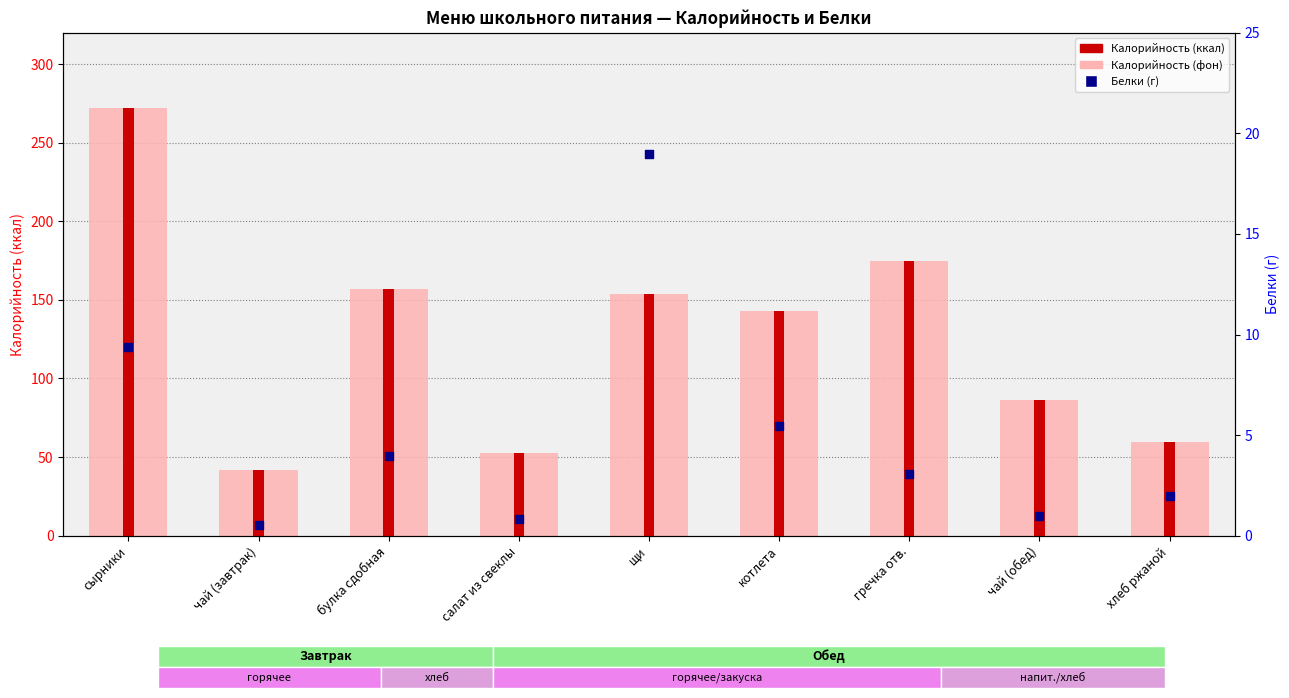

Which series has the widest spread of Y values?

Калорийность